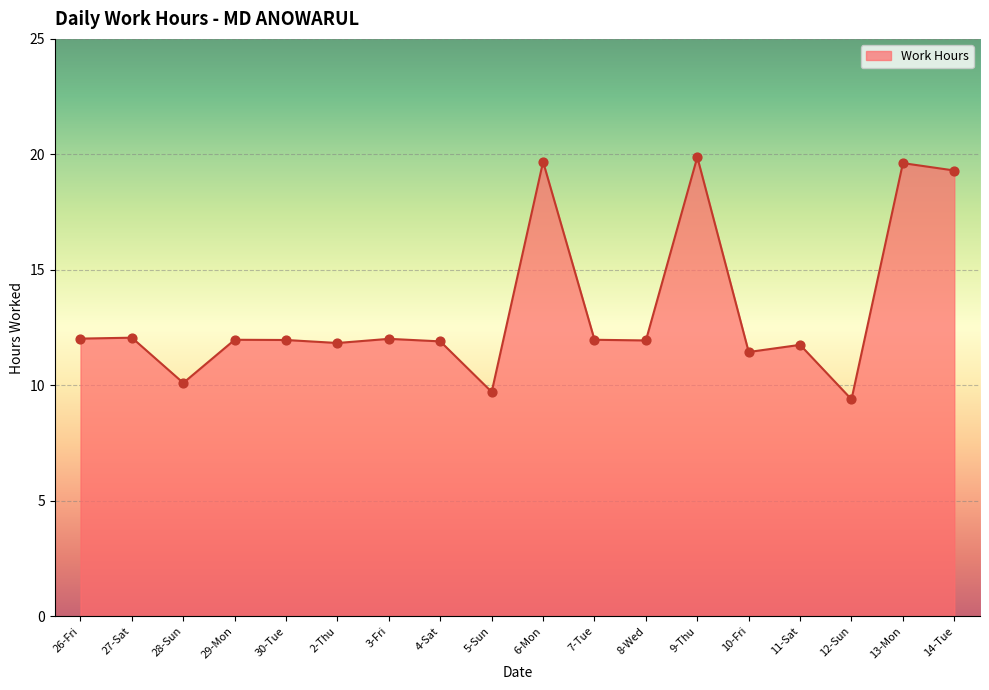

What is the change in value from 11-Sat to 13-Mon?

+7.9